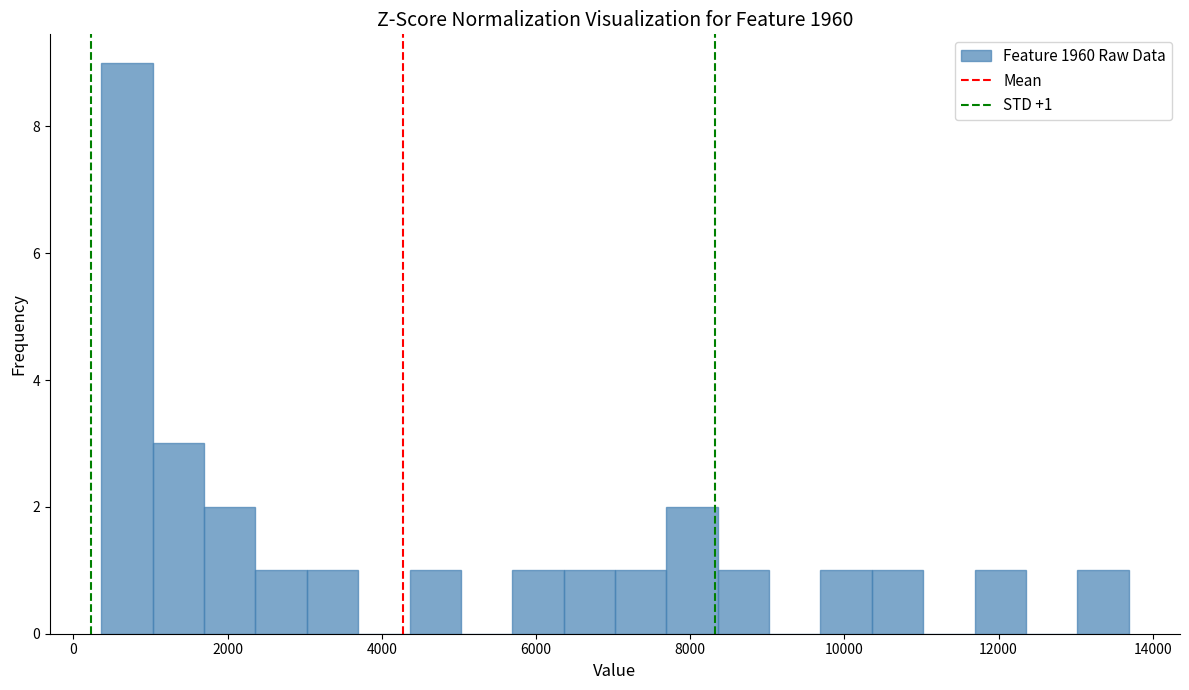

Around what value on the x-axis is the tallest bar? Give the approximate position of its centre, as read against the axis.

600